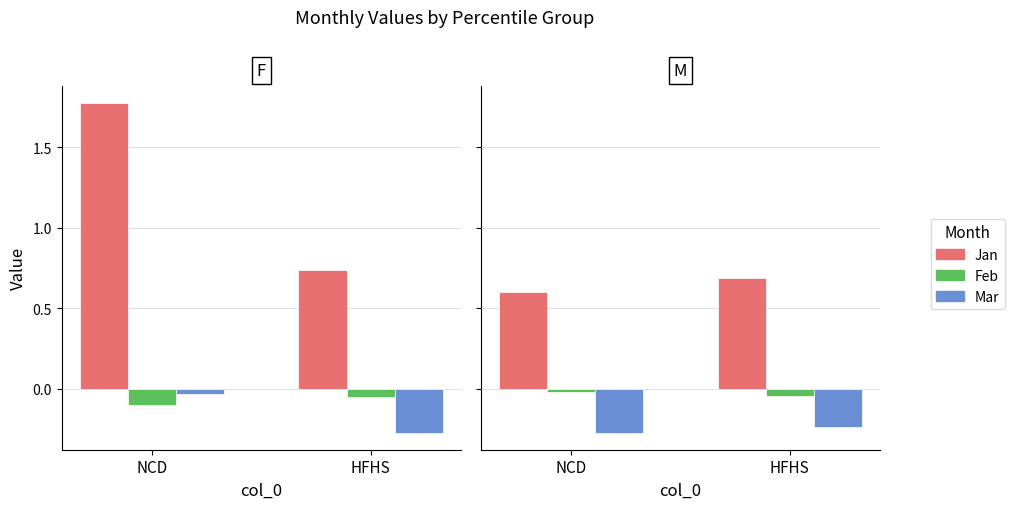

True or false: Mar has a value of -0.2 at HFHS.

True